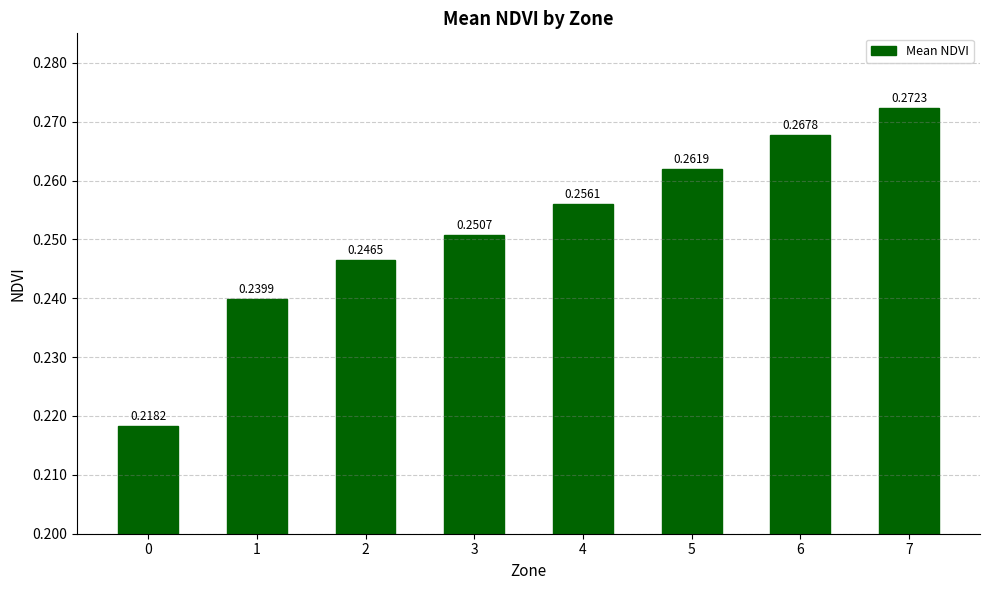

Is it true that the value at 0 is 0.1?

False